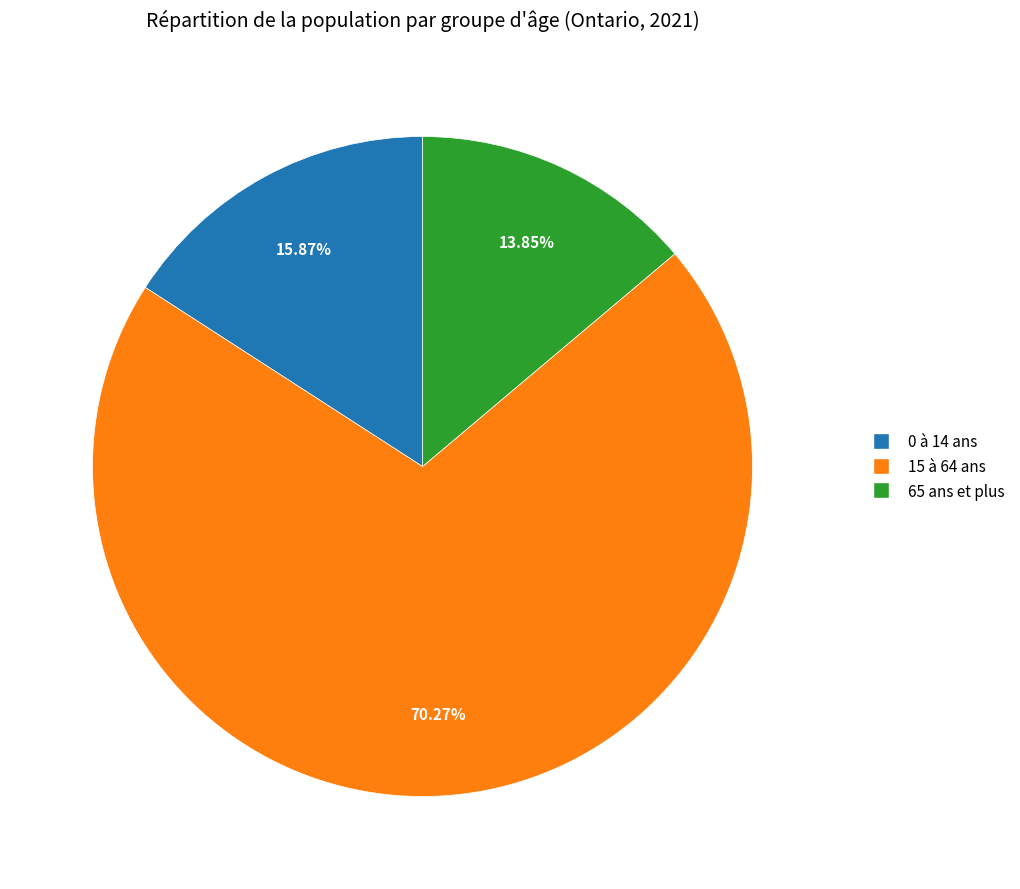

Does any single category account for the majority?

Yes